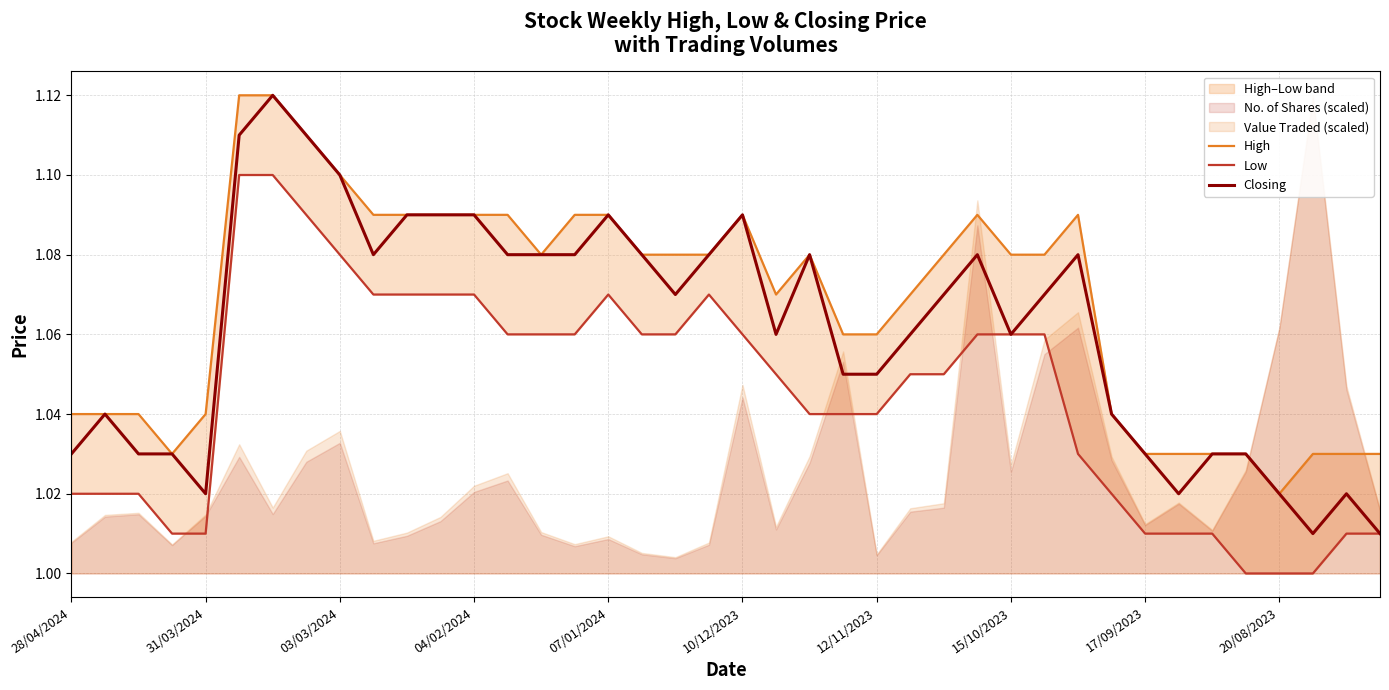

Reading left to right, extract all data points from this chart.

High: 1.0	1.0	1.0	1.0	1.0	1.1	1.1	1.1	1.1	1.1	1.1	1.1	1.1	1.1	1.1	1.1	1.1	1.1	1.1	1.1	1.1	1.1	1.1	1.1	1.1	1.1	1.1	1.1	1.1	1.1	1.1	1.0	1.0	1.0	1.0	1.0	1.0	1.0	1.0	1.0
Low: 1.0	1.0	1.0	1.0	1.0	1.1	1.1	1.1	1.1	1.1	1.1	1.1	1.1	1.1	1.1	1.1	1.1	1.1	1.1	1.1	1.1	1.1	1.0	1.0	1.0	1.1	1.1	1.1	1.1	1.1	1.0	1.0	1.0	1.0	1.0	1.0	1.0	1.0	1.0	1.0
Closing: 1.0	1.0	1.0	1.0	1.0	1.1	1.1	1.1	1.1	1.1	1.1	1.1	1.1	1.1	1.1	1.1	1.1	1.1	1.1	1.1	1.1	1.1	1.1	1.1	1.1	1.1	1.1	1.1	1.1	1.1	1.1	1.0	1.0	1.0	1.0	1.0	1.0	1.0	1.0	1.0